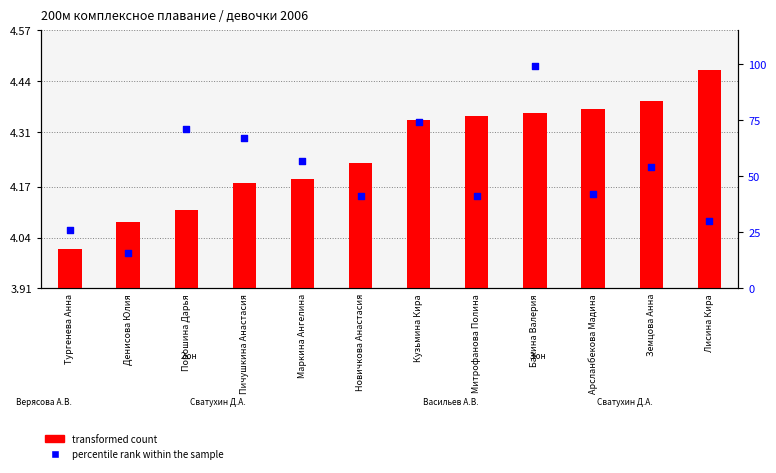

At which category is the sum across all series the highest?

Бакина Валерия